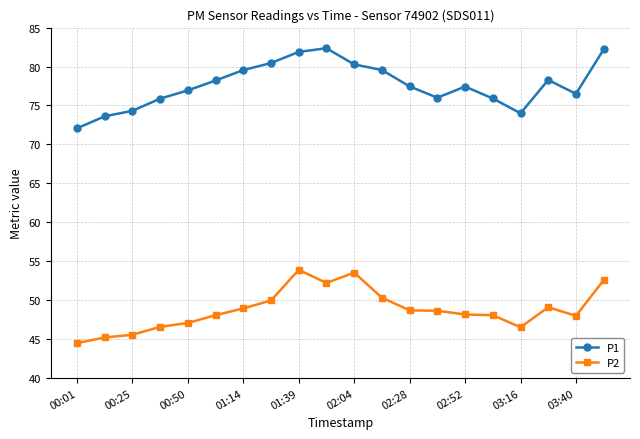

How many categories are shown in the chart?

20